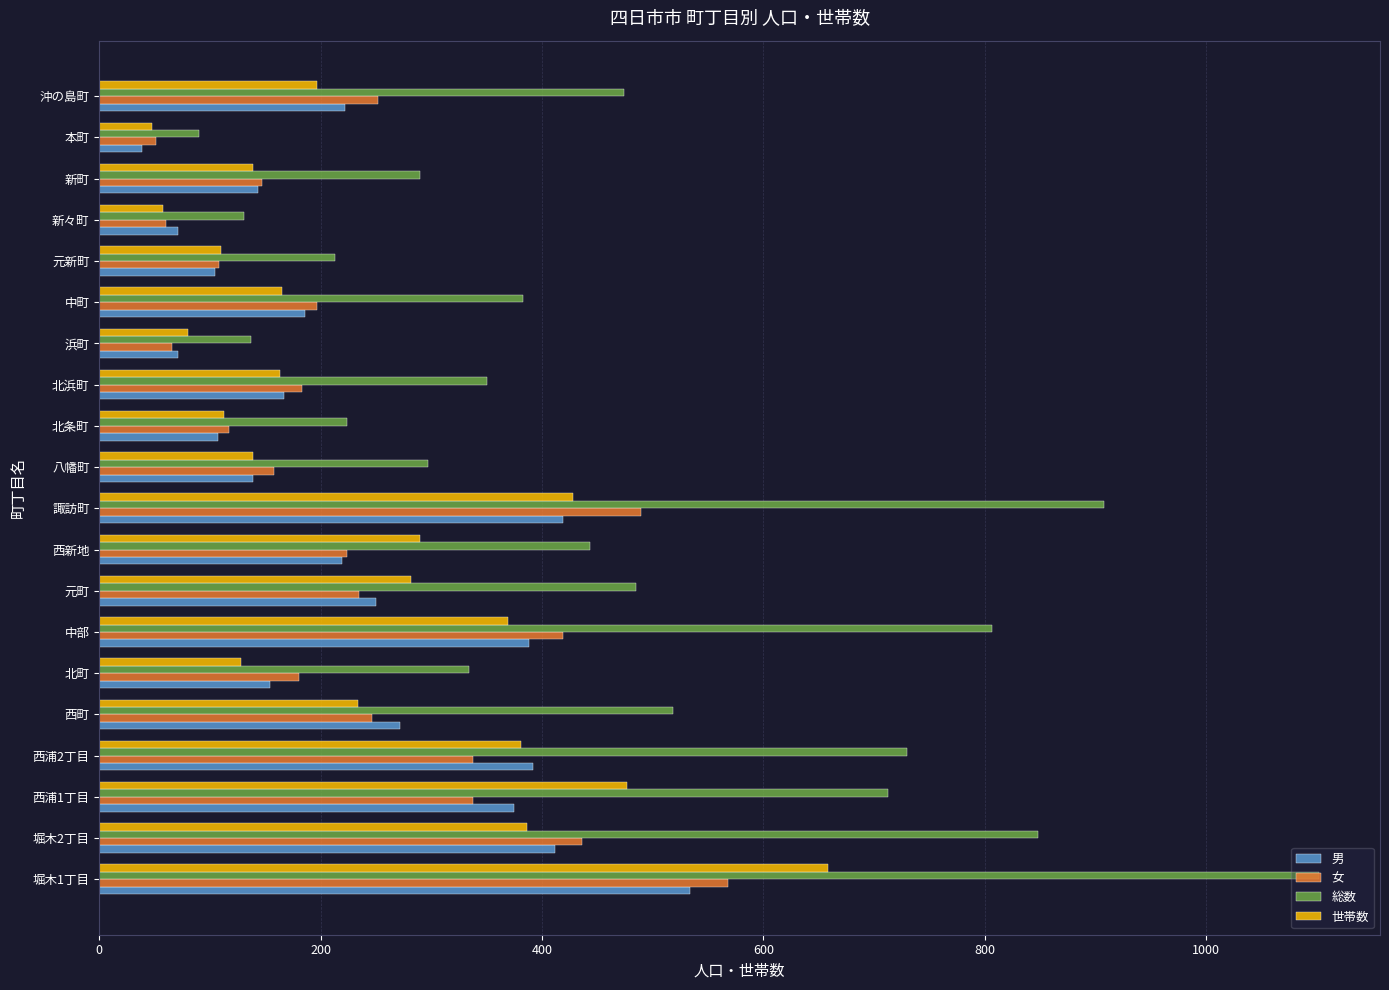

Is it true that 総数 equals 290 at 新町?

True